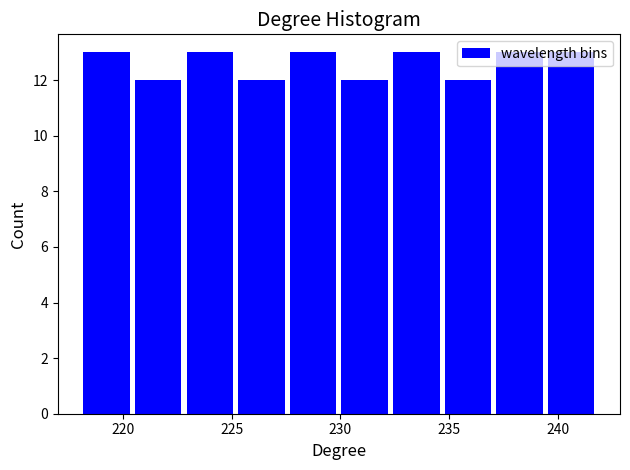

Reading left to right, list every bar in this chart as the range it spans on the x-axis followed by its height. Neither the bar edges nor the heights are printed on the chart, so give them approximately, as read against the axes.

218.0 to 220.5: 13
220.5 to 223.0: 12
223.0 to 225.0: 13
225.0 to 227.5: 12
227.5 to 230.0: 13
230.0 to 232.5: 12
232.5 to 234.5: 13
234.5 to 237.0: 12
237.0 to 239.5: 13
239.5 to 242.0: 13